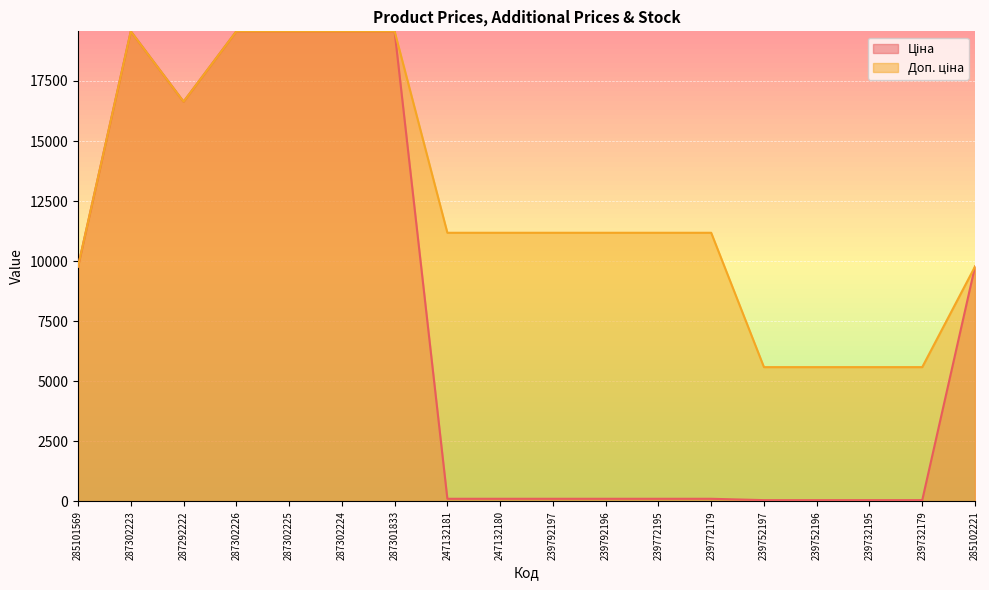

How many lines are shown in the chart?

2